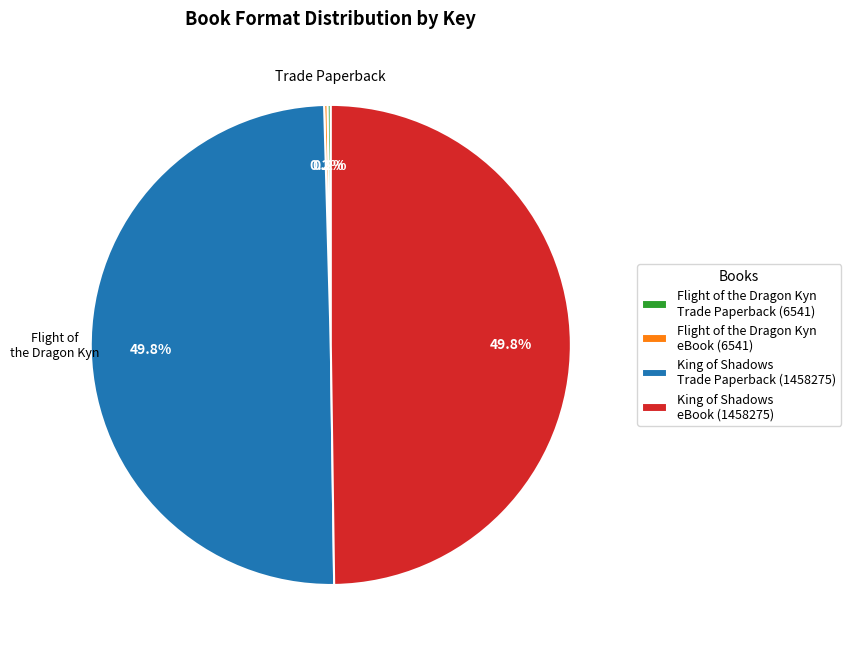

What percentage is NOT represented by King of Shadows eBook (1458275)?

50.2%